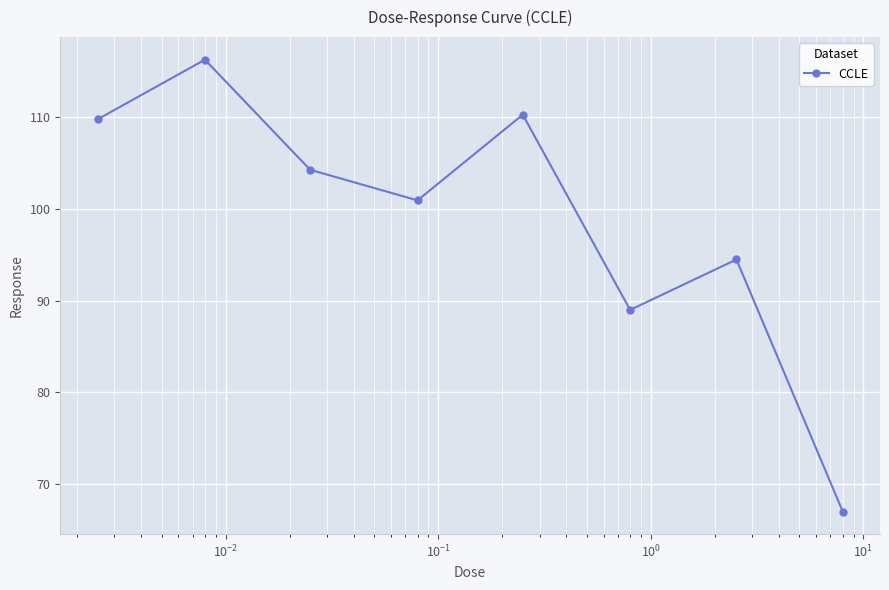

How many interior local peaks (higher than both neighbors) does the data have?

3